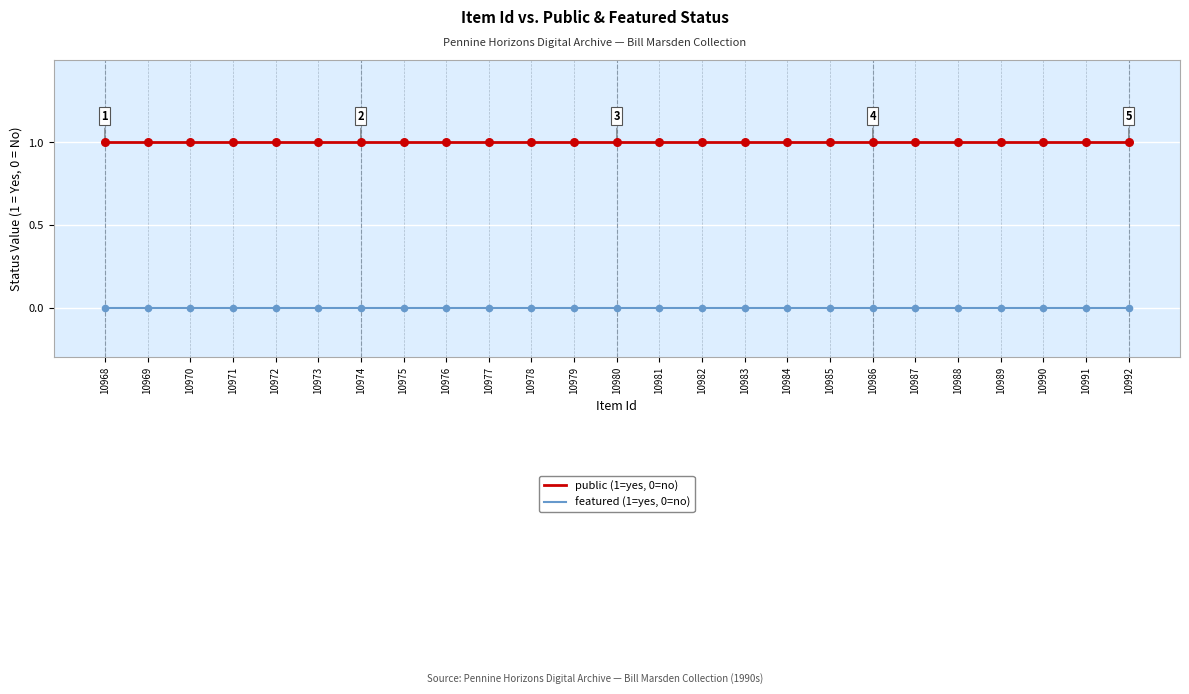

Rank the series by their maximum value, from highest to lowest.

public (1=yes, 0=no), featured (1=yes, 0=no)